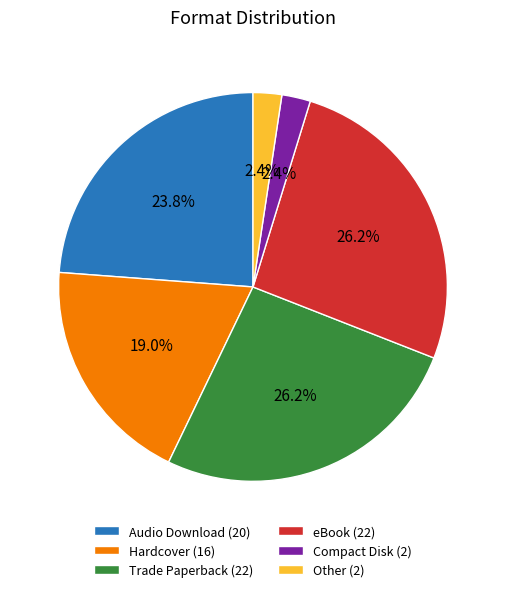

Does eBook (22) represent more than half of the total?

No